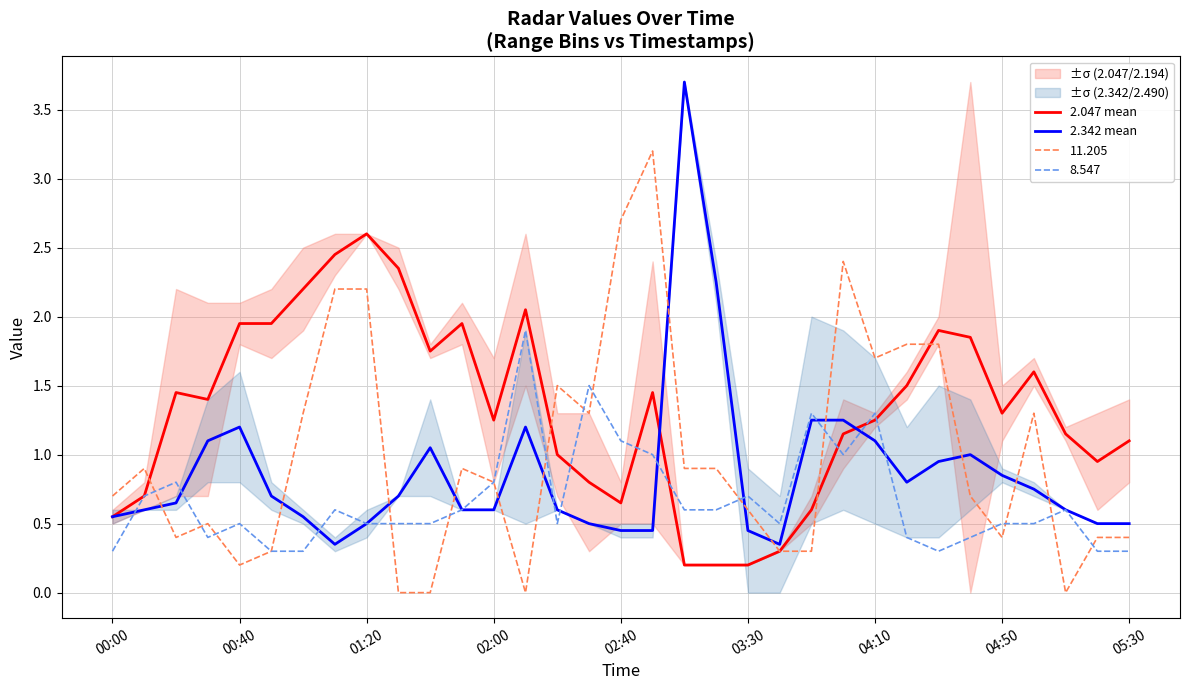

The 8.547 series shows 0.3 at 04:50. True or false?

False